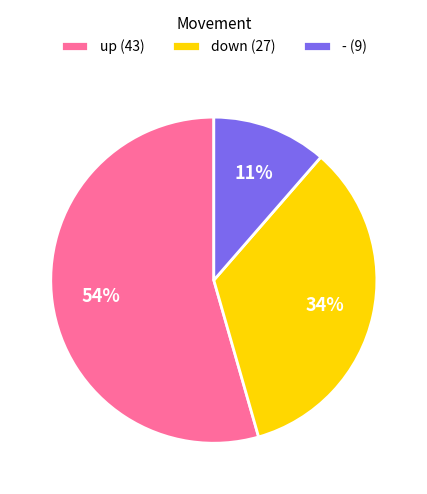

Which slice is the largest?

up